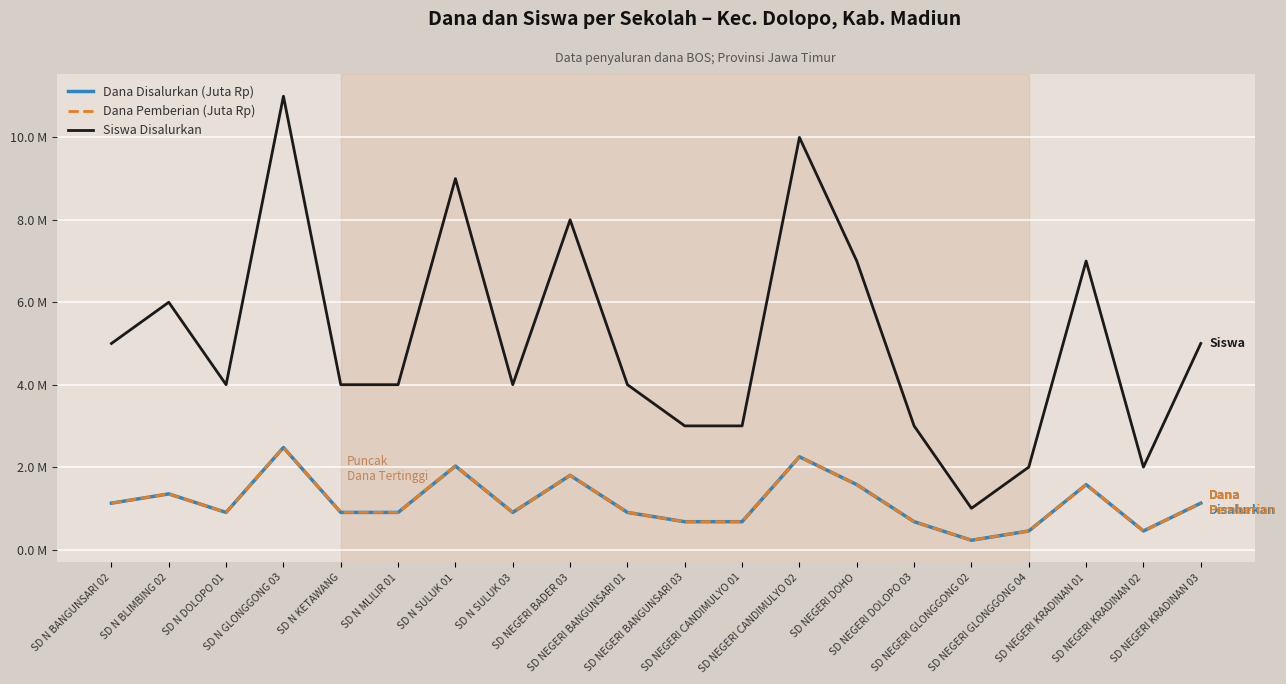

Does the chart display data point markers on the line(s)?

No